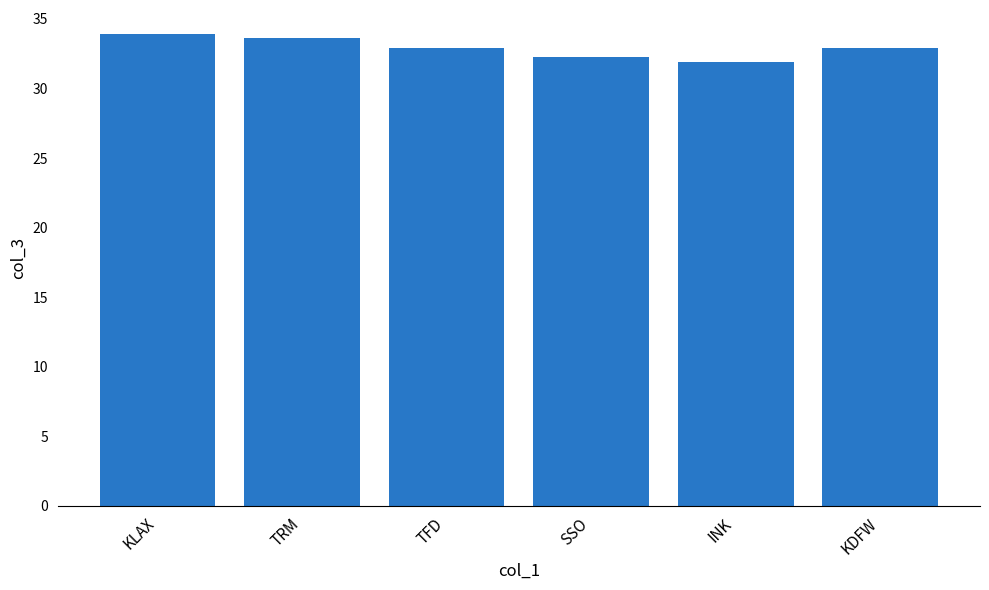

Which category has the highest value across all series?

KLAX